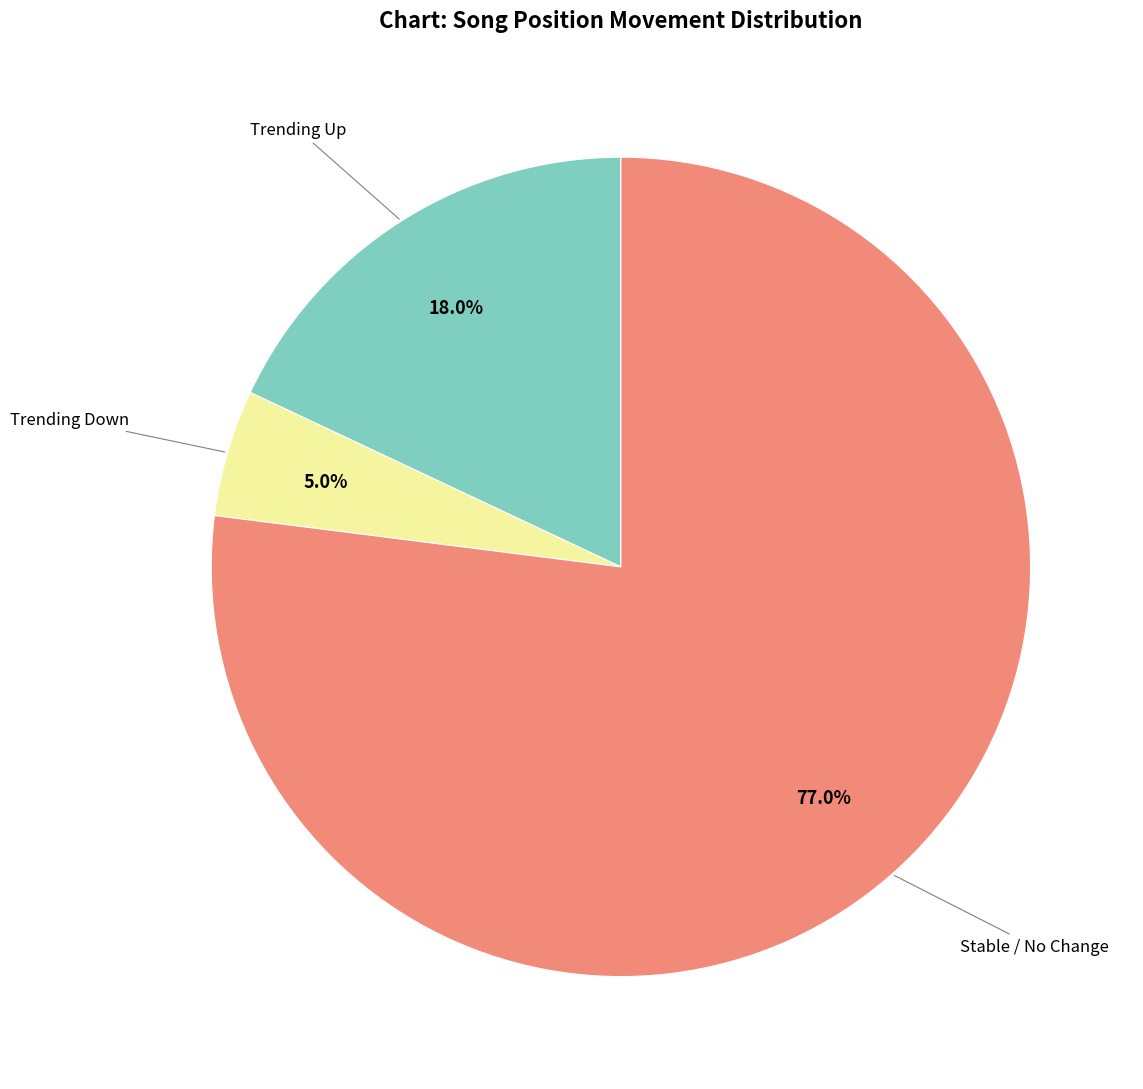

Does any single category account for the majority?

Yes